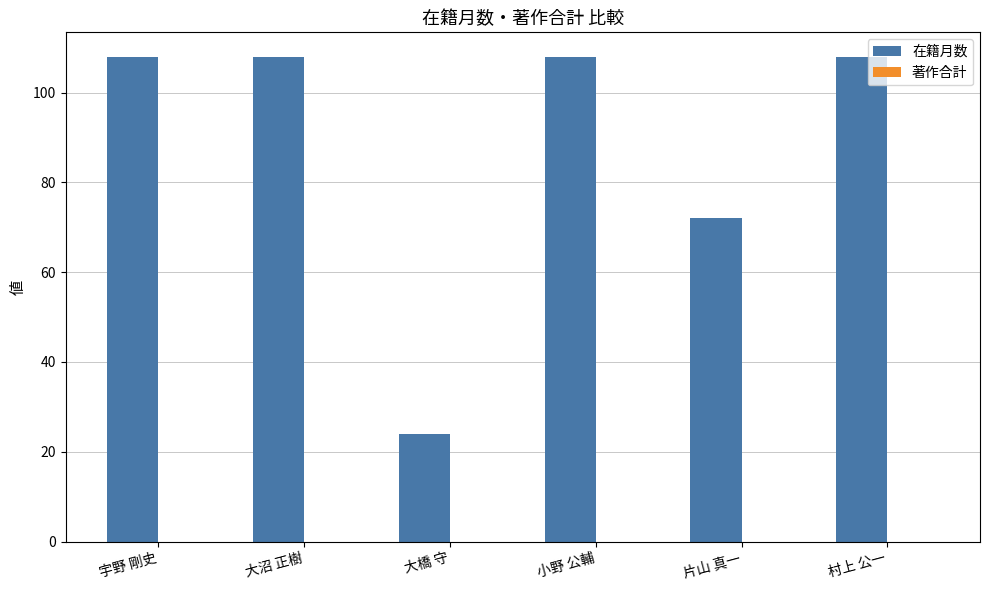

Approximately how many times larger is the value at 宇野 剛史 compared to 大橋 守?

4.5